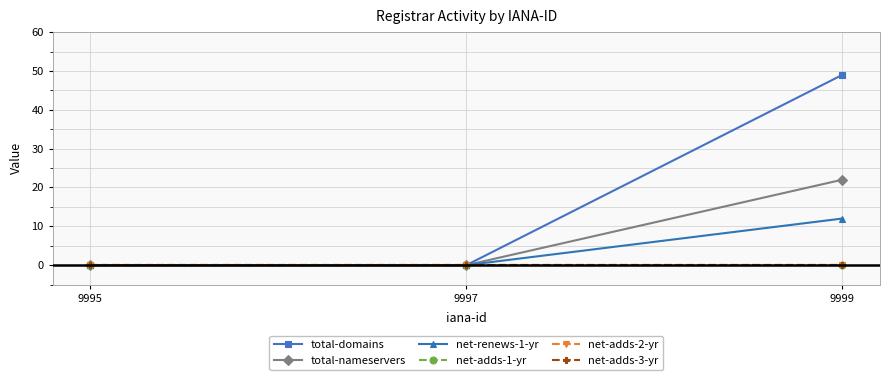

Is this an area chart (filled region under the line)?

No